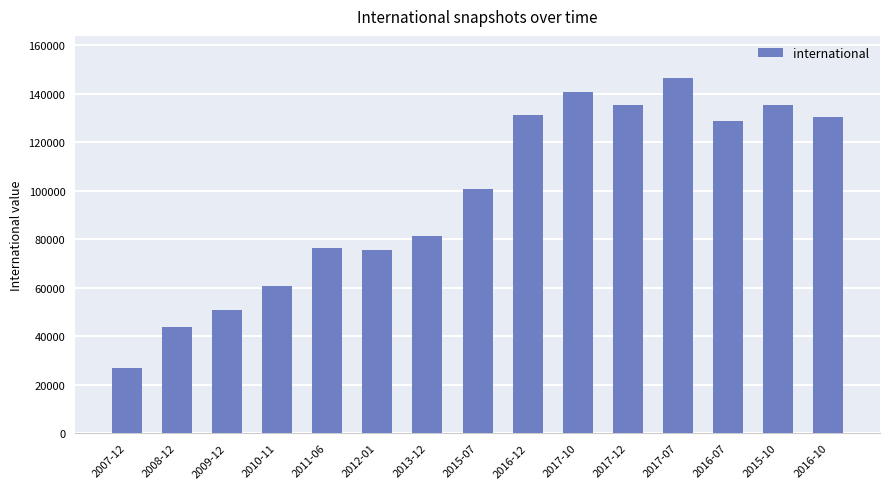

How many series are shown in this chart?

1